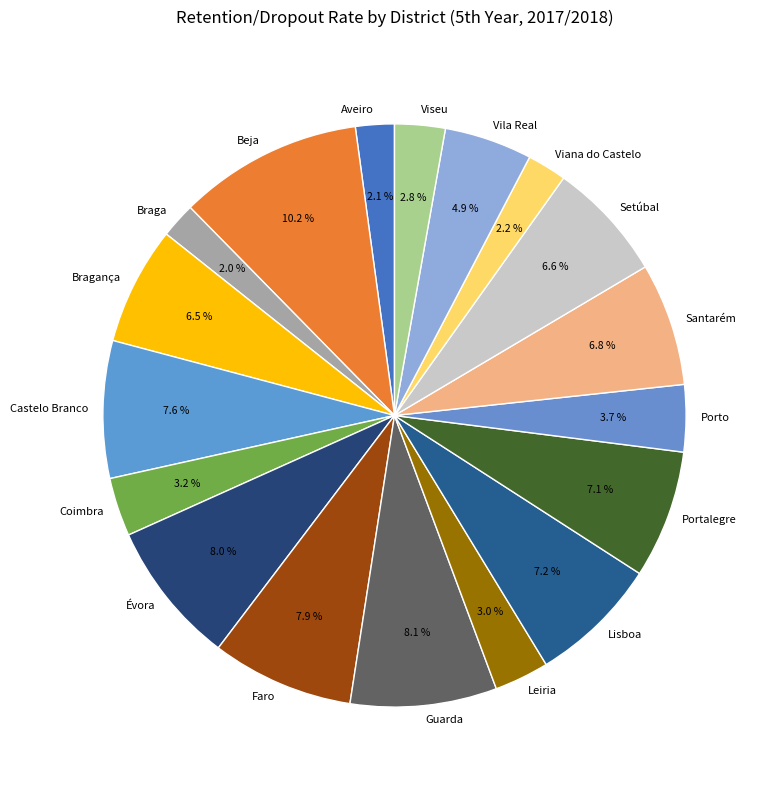

Does Coimbra account for over 50% of the chart?

No